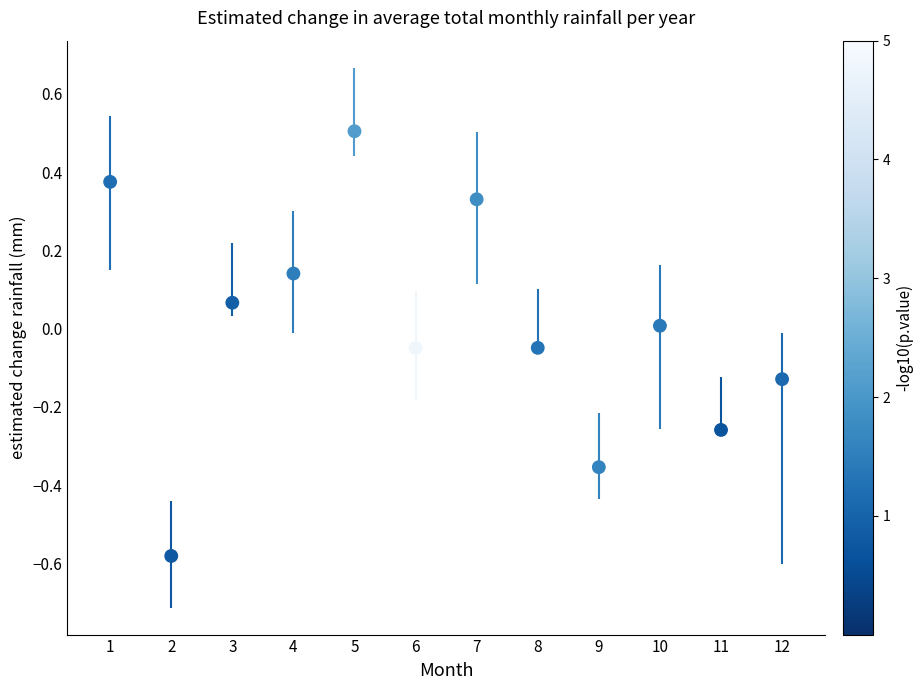

What is the average X value?

6.5